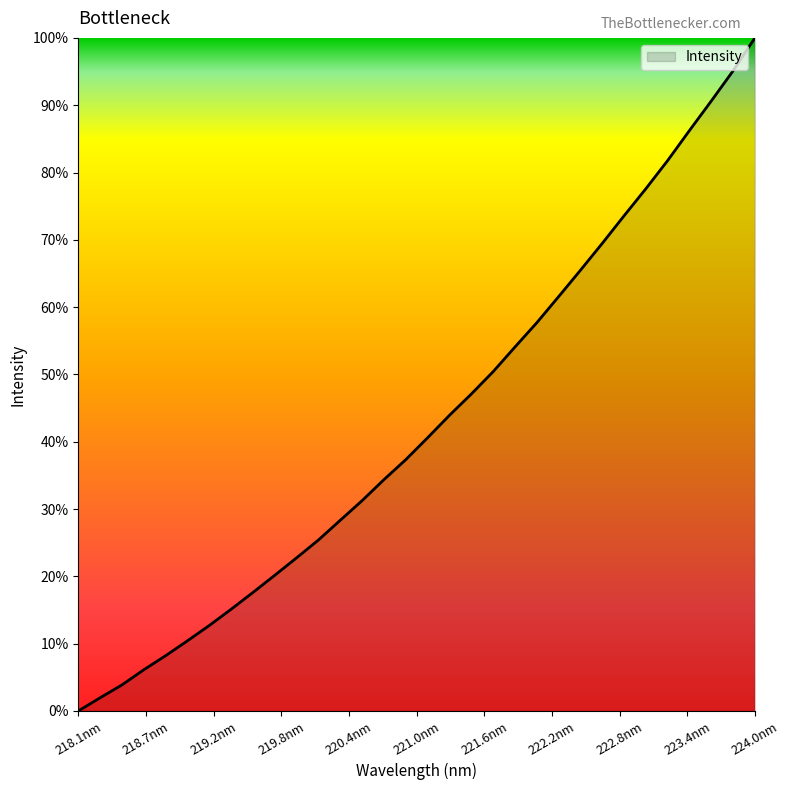

What is the average value?

42.8